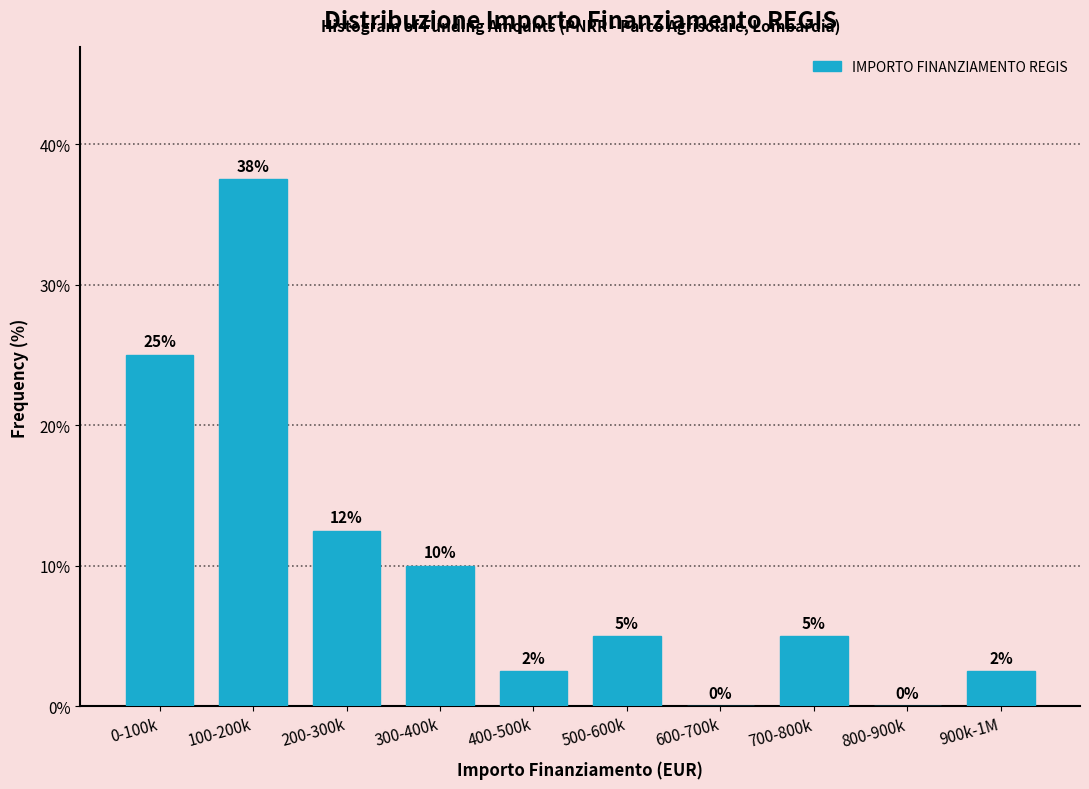

Between 100-200k and 700-800k, which is larger?

100-200k